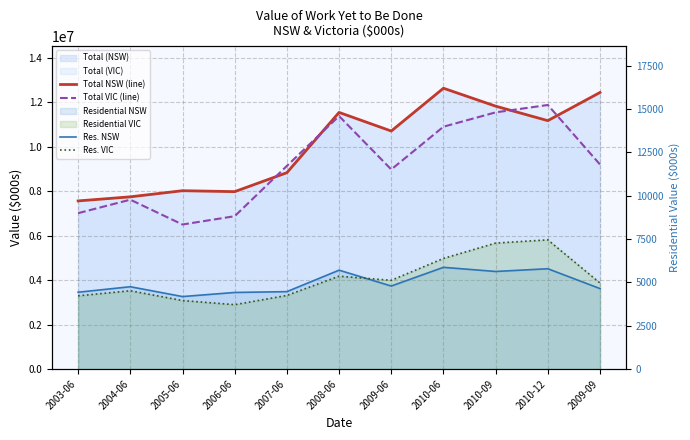

Reading left to right, what are all the values shown in this chart?

Total NSW (line): 2003-06=7568735.0	2004-06=7752419.0	2005-06=8028395.0	2006-06=7986275.0	2007-06=8839699.0	2008-06=11553390.0	2009-06=10714984.0	2010-06=12641970.0	2010-09=11834702.0	2010-12=11182404.0	2009-09=12451019.0
Total VIC (line): 2003-06=7017429.0	2004-06=7623945.0	2005-06=6506207.0	2006-06=6881005.0	2007-06=9145422.0	2008-06=11388281.0	2009-06=8984789.0	2010-06=10909612.0	2010-09=11555588.0	2010-12=11888205.0	2009-09=9207853.0
Res. NSW: 2003-06=4430.0	2004-06=4747.1	2005-06=4179.8	2006-06=4416.1	2007-06=4464.1	2008-06=5702.2	2009-06=4787.1	2010-06=5866.3	2010-09=5627.3	2010-12=5784.7	2009-09=4639.4
Res. VIC: 2003-06=4223.7	2004-06=4514.2	2005-06=3949.9	2006-06=3711.9	2007-06=4244.6	2008-06=5355.2	2009-06=5116.7	2010-06=6380.2	2010-09=7265.4	2010-12=7451.4	2009-09=4960.4